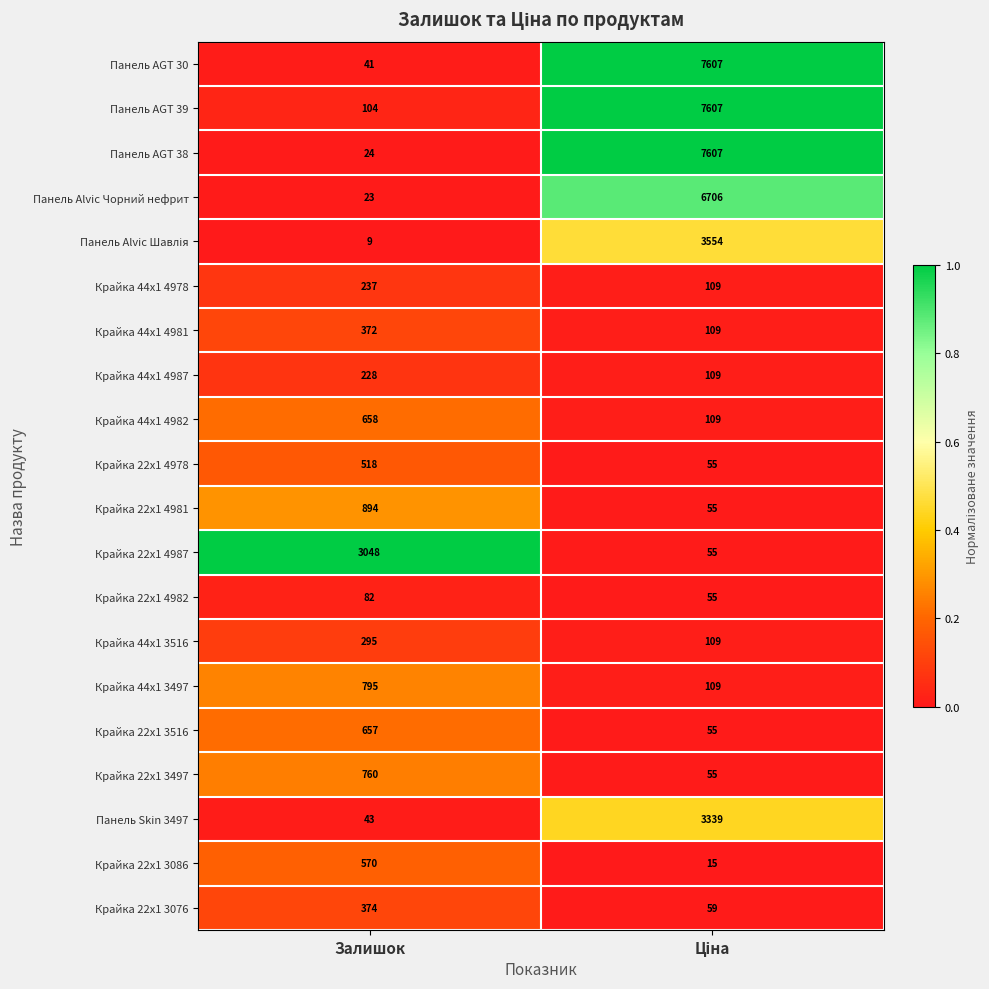

What is the average value of the Крайка 44x1 3516 series?

202